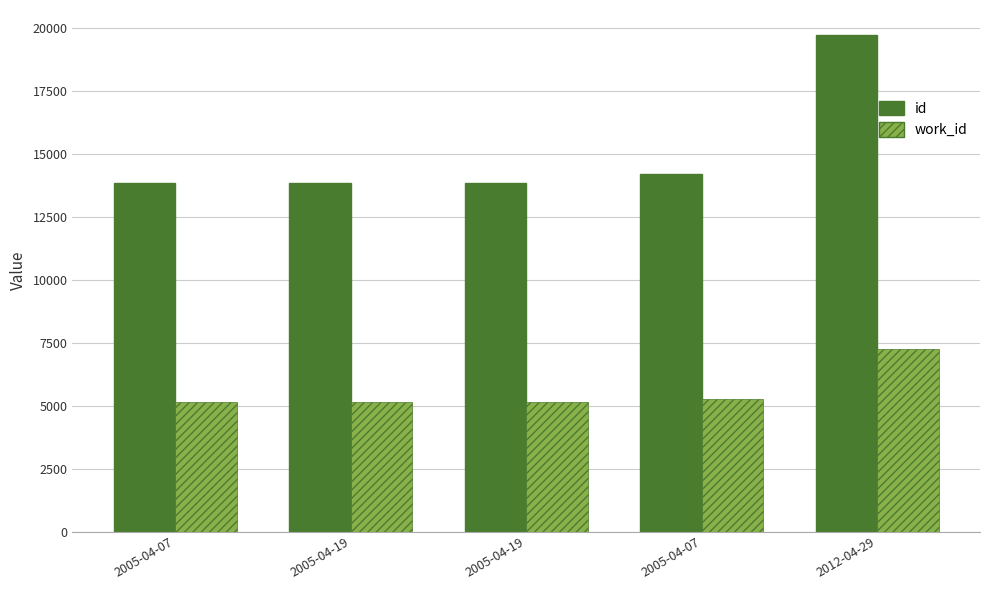

Is the value of work_id at 2005-04-07 greater than the value of id at 2005-04-19?

No